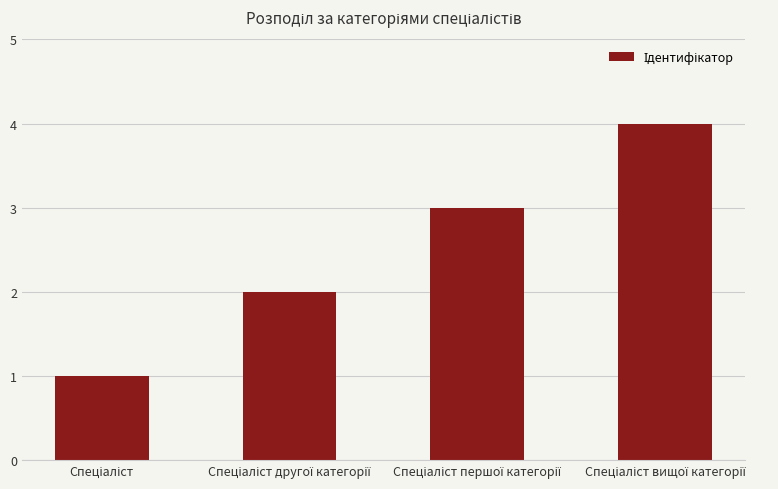

What is the difference between the maximum and minimum values?

3